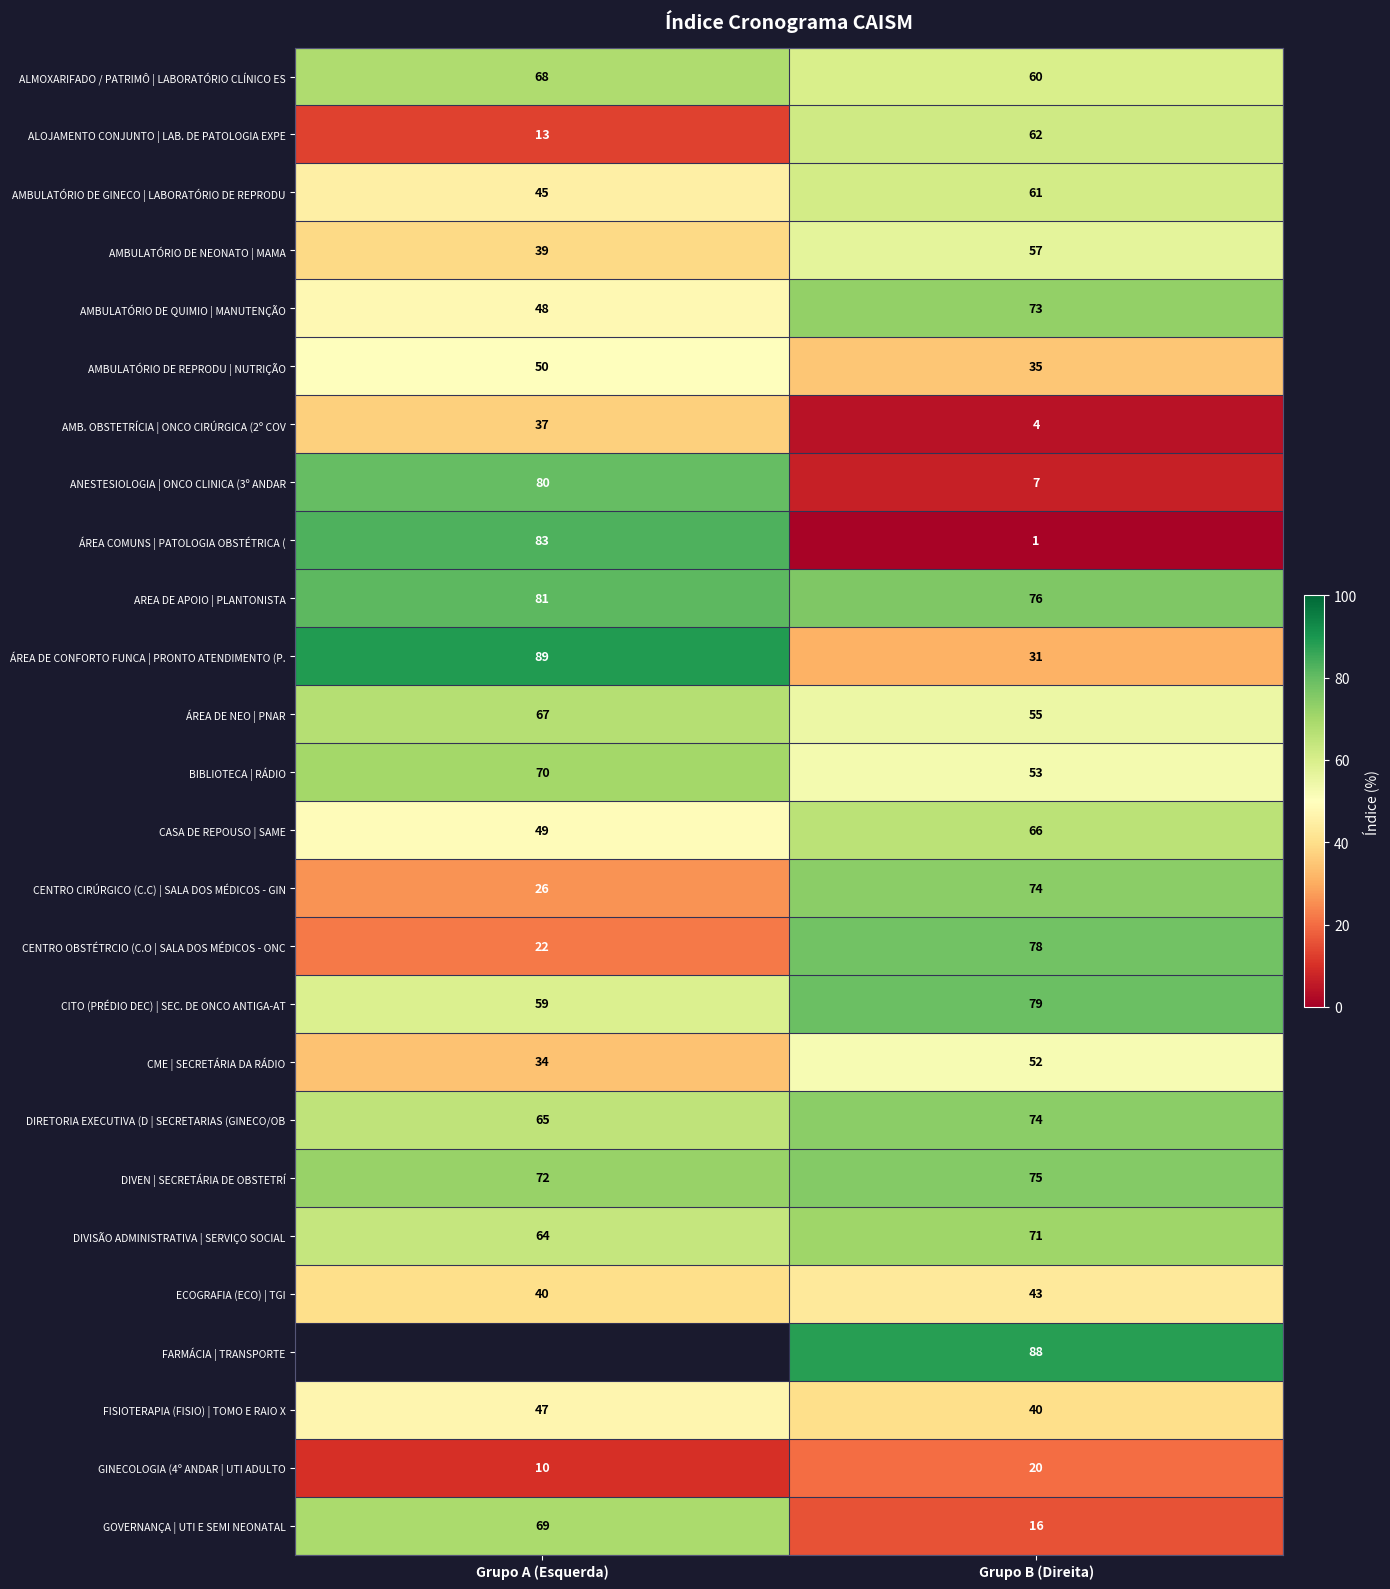

At which category is the sum across all series the highest?

Grupo B (Direita)